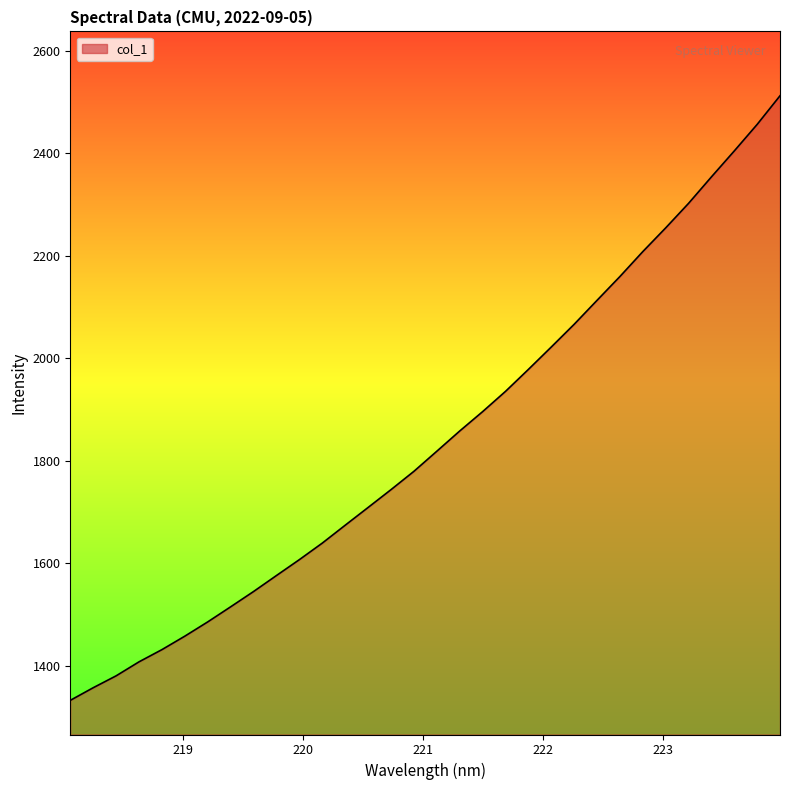

What is the difference between the maximum and minimum values?

1179.3